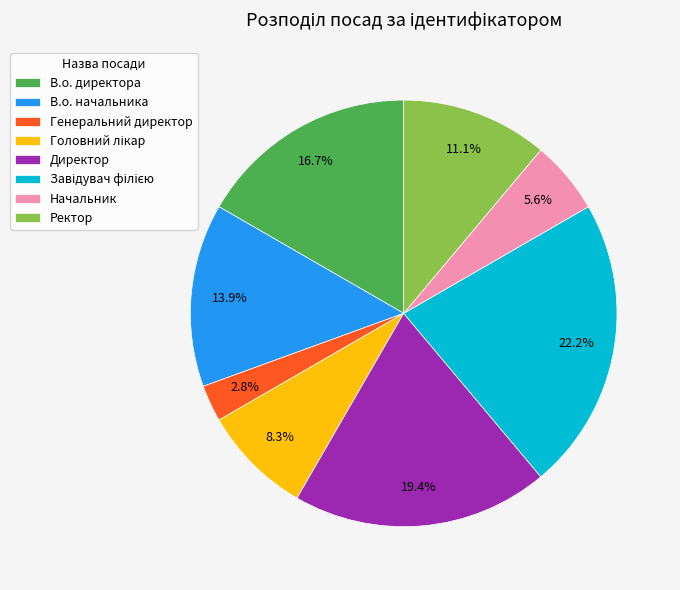

To the nearest percent, what percentage of the pie is Начальник?

6%